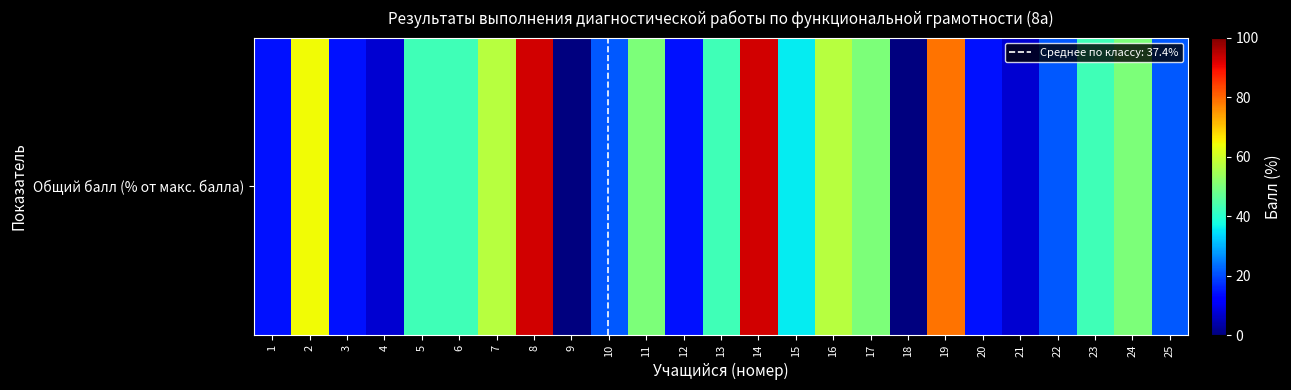

List the labels in order of value, largest first.

8, 14, 19, 2, 7, 16, 11, 17, 24, 5, 6, 13, 23, 15, 10, 22, 25, 1, 3, 12, 20, 4, 21, 9, 18